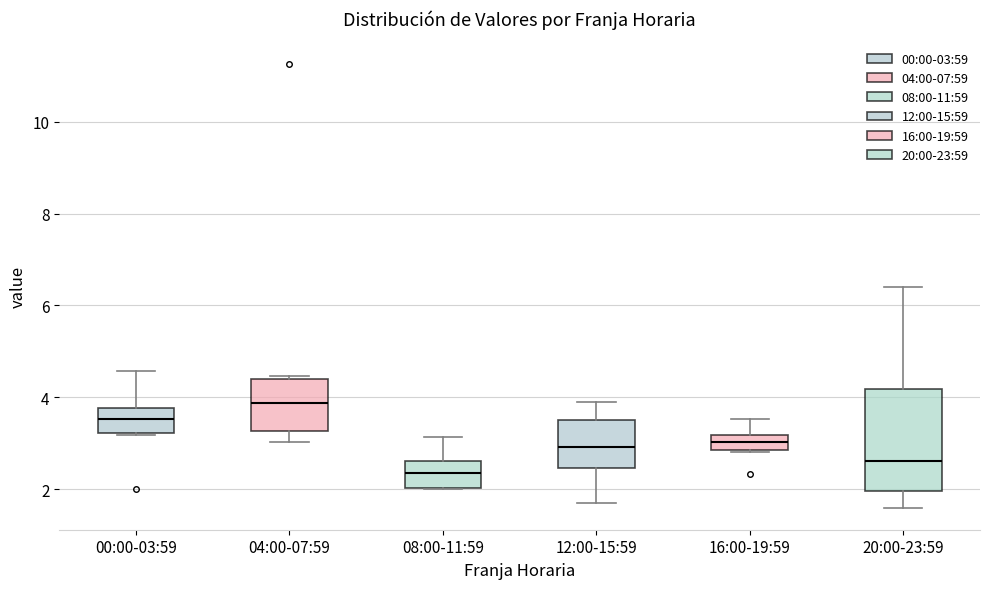

Comparing the boxes themselves (not the whiskers), which one is the tallest?

20:00-23:59